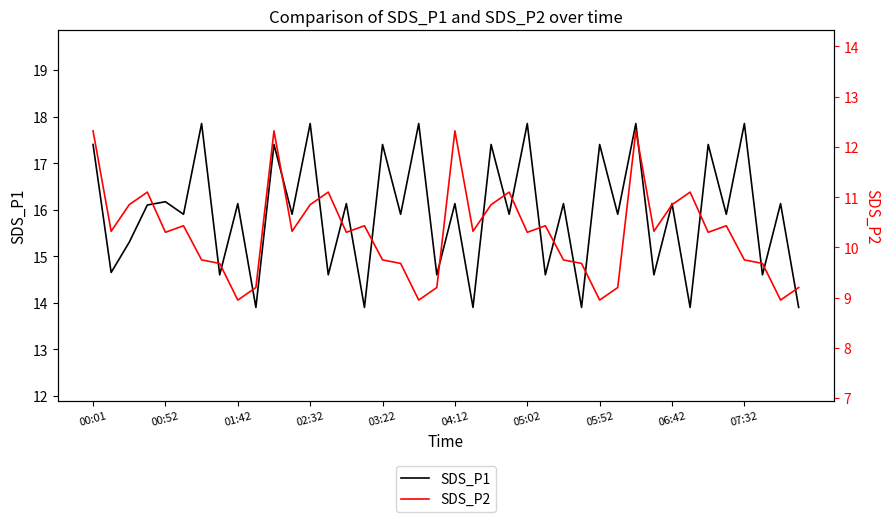

What is the minimum value for SDS_P1?

13.9